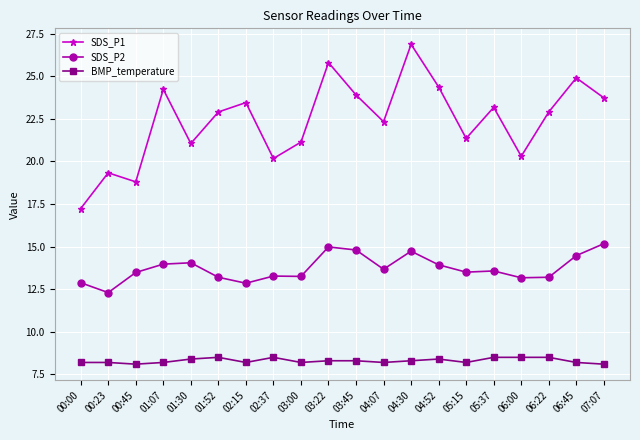

What is the total value across all series at 03:45?

47.0